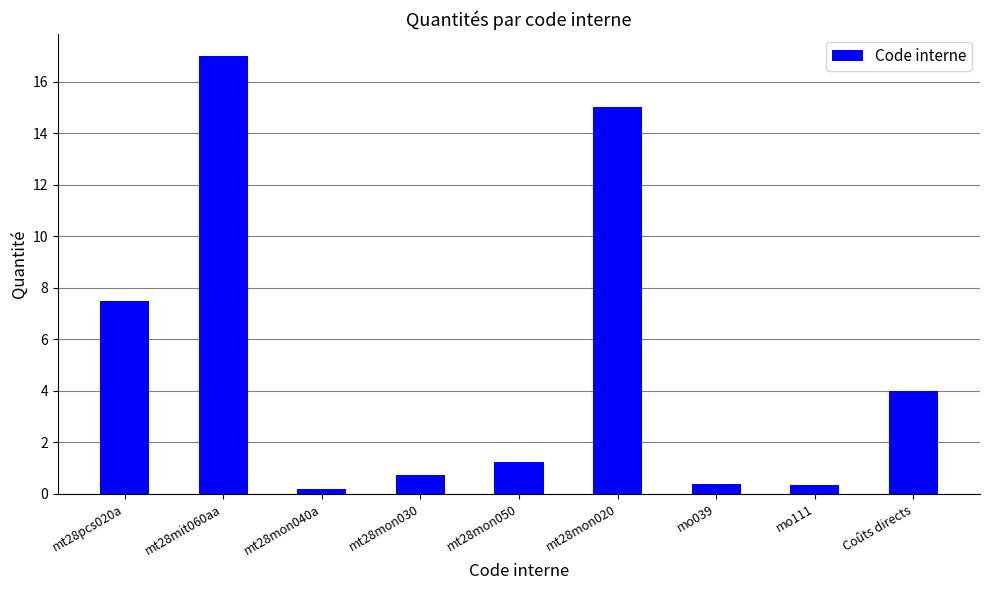

The chart shows a value of 1.2 at mt28mon050. True or false?

True